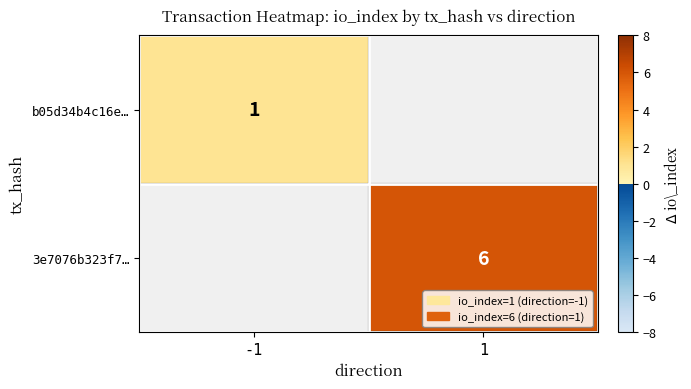

Is it true that 3e7076b323f7… equals 2.6 at 1?

False